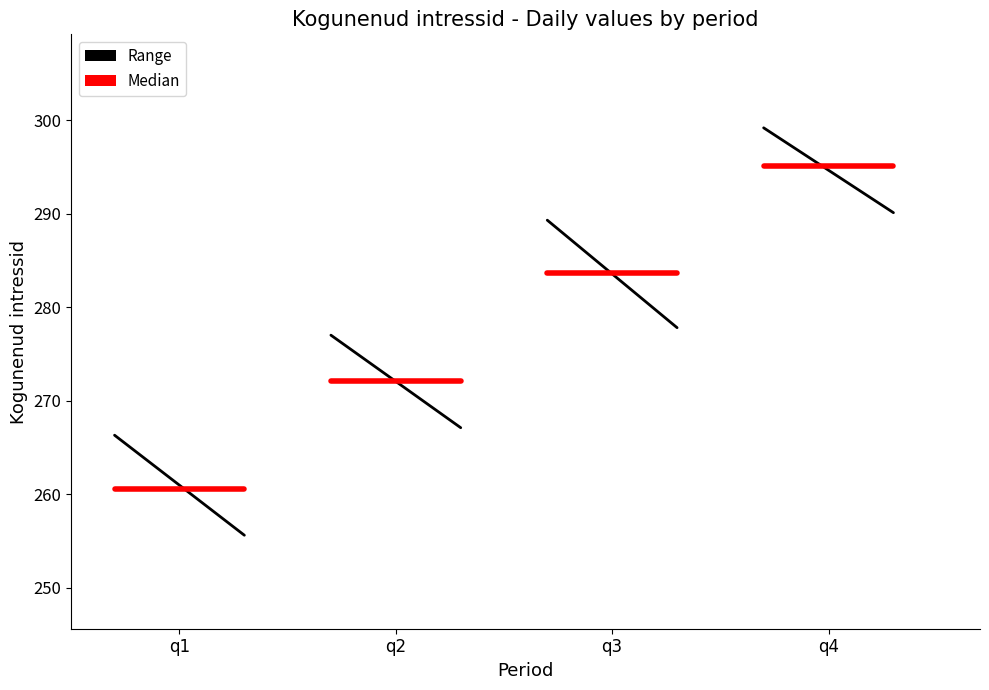

Rank the series at q1 from lowest to highest value.

Median, Range